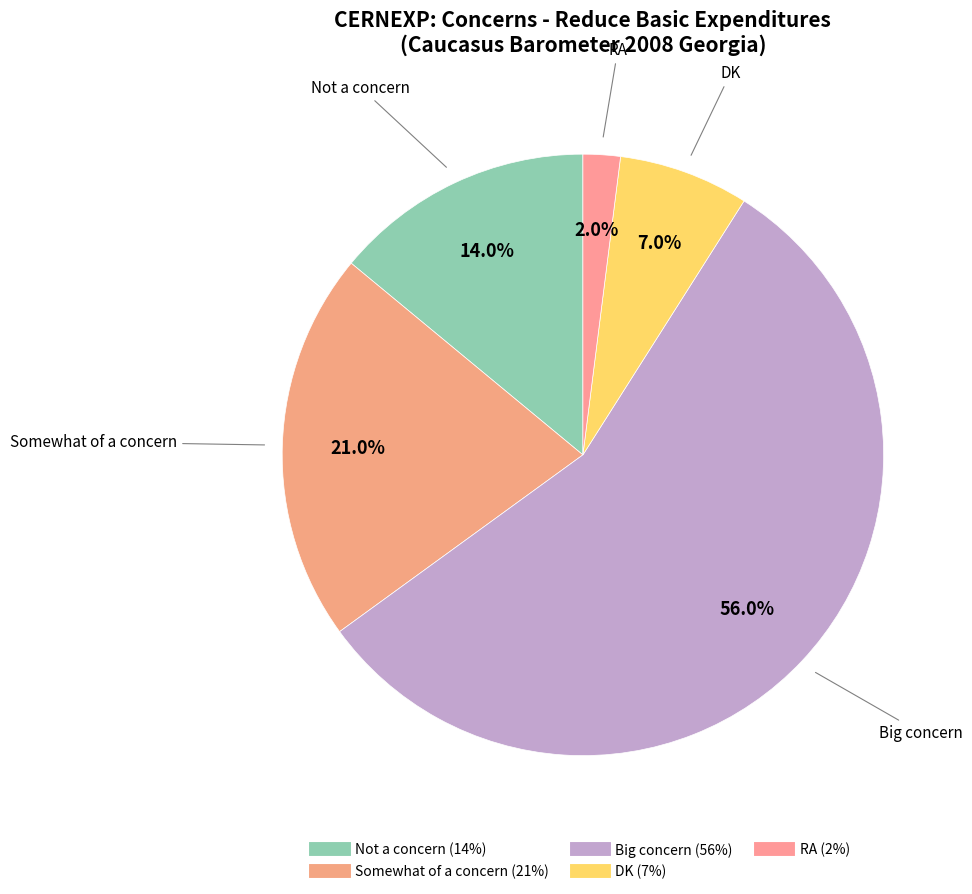

True or false: Not a concern accounts for 14% of the total.

True